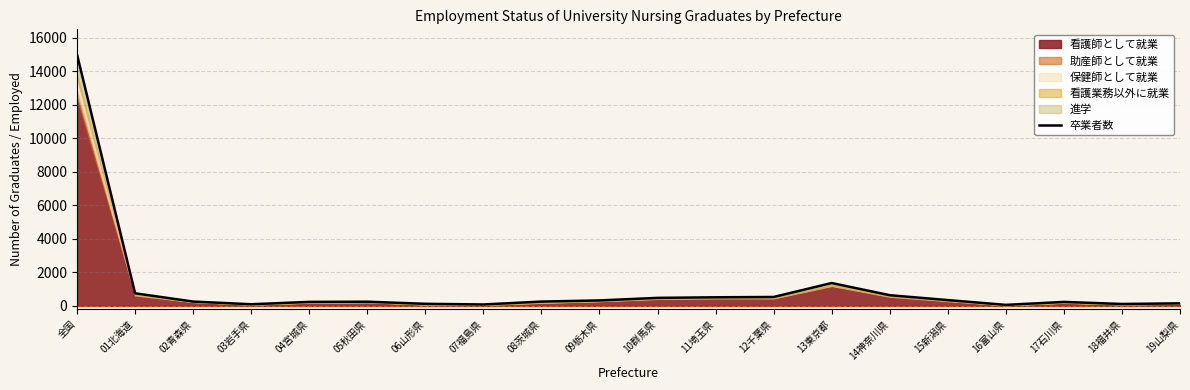

How many lines are shown in the chart?

1